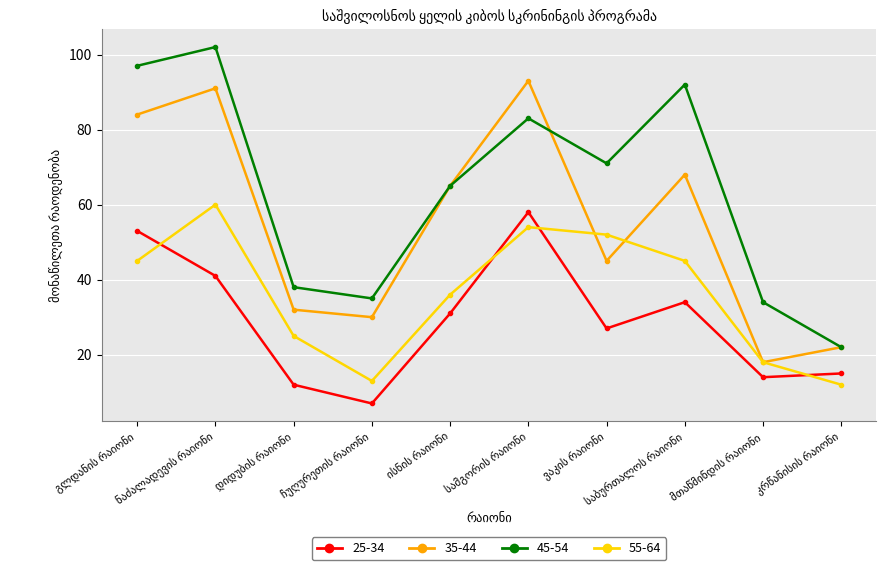

How many lines are shown in the chart?

4